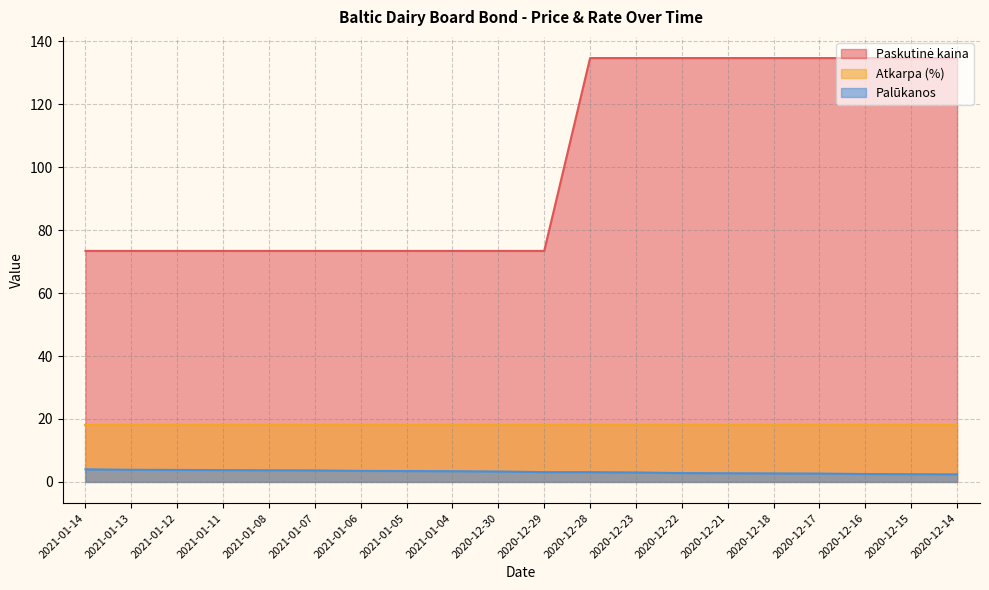

The value of Palūkanos at 2021-01-05 is 3.5. True or false?

True